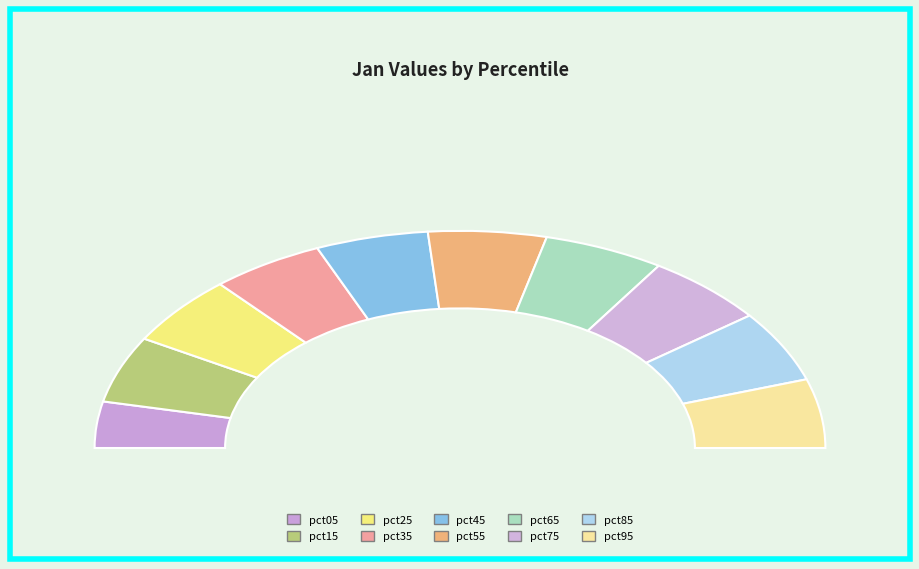

True or false: pct35 accounts for 3% of the total.

False